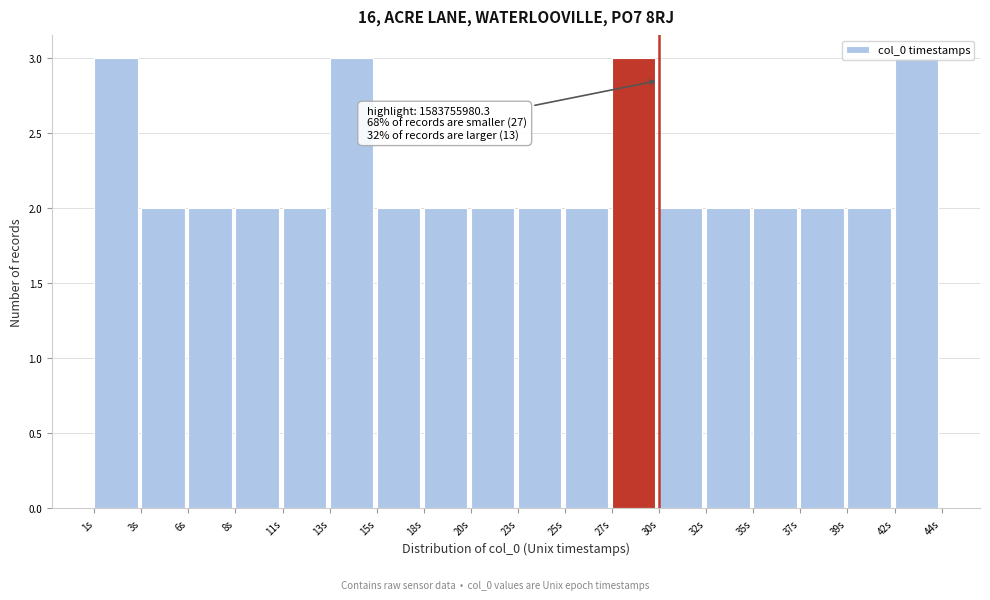

What is the change in value from 37s to 42s?

+1